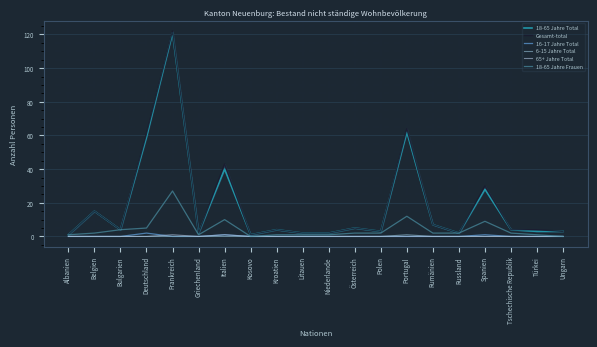

What is the label of the 17th point from the left?

Spanien